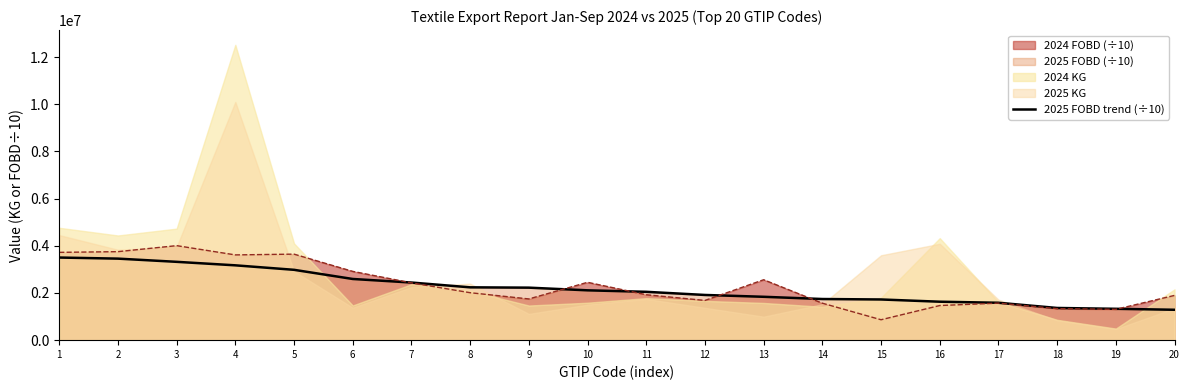

Is it true that the value at 17 is 2540249.6?

False